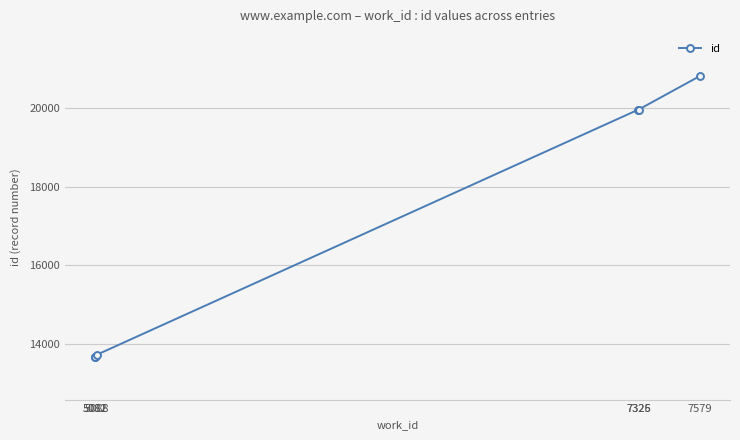

How many distinct data groups are displayed?

1